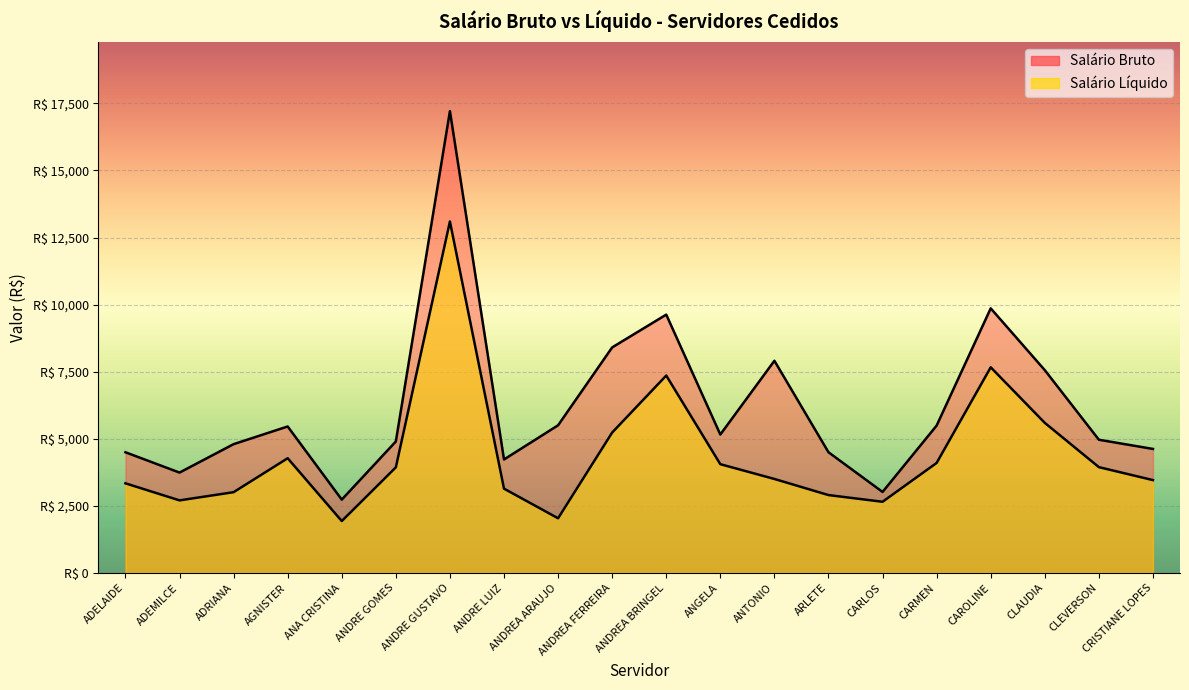

At ANA CRISTINA, list the series in order from largest to smallest.

Salário Bruto, Salário Líquido